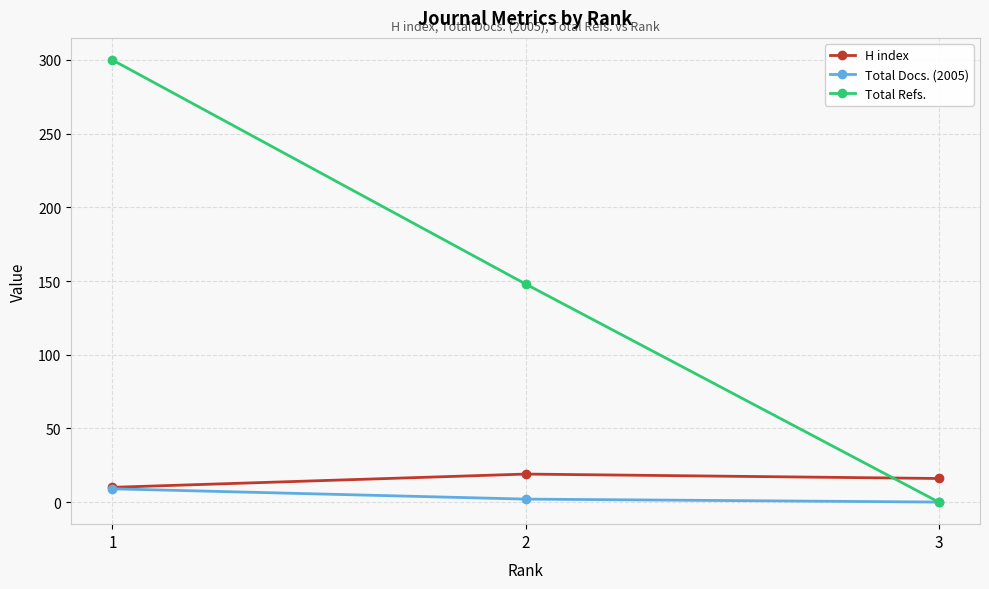

Which series has the largest total across all categories?

Total Refs.